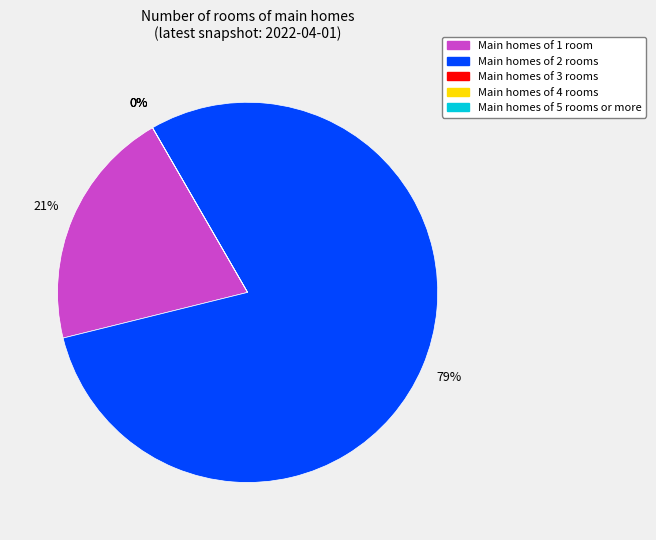

Is there any slice that represents more than half of the pie?

Yes